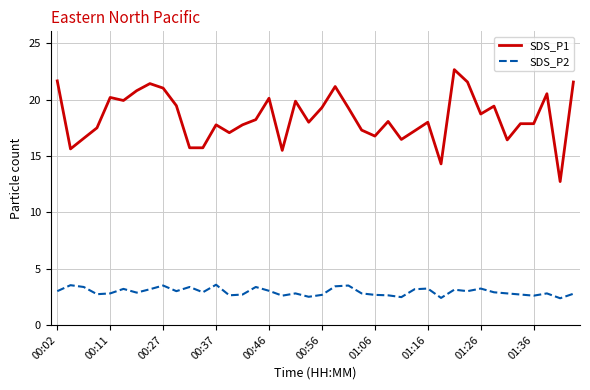

Which series has the largest total across all categories?

SDS_P1